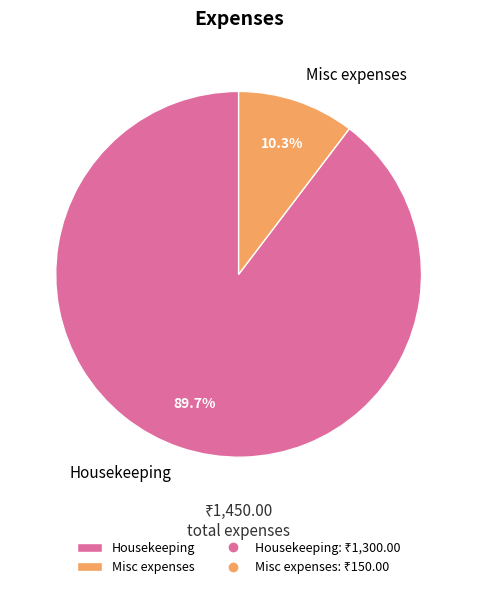

What percentage is NOT represented by Housekeeping?

10.3%